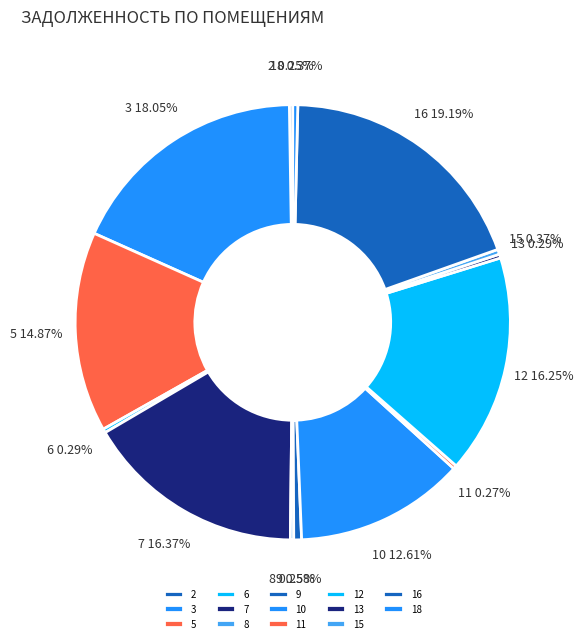

Does any single category account for the majority?

No